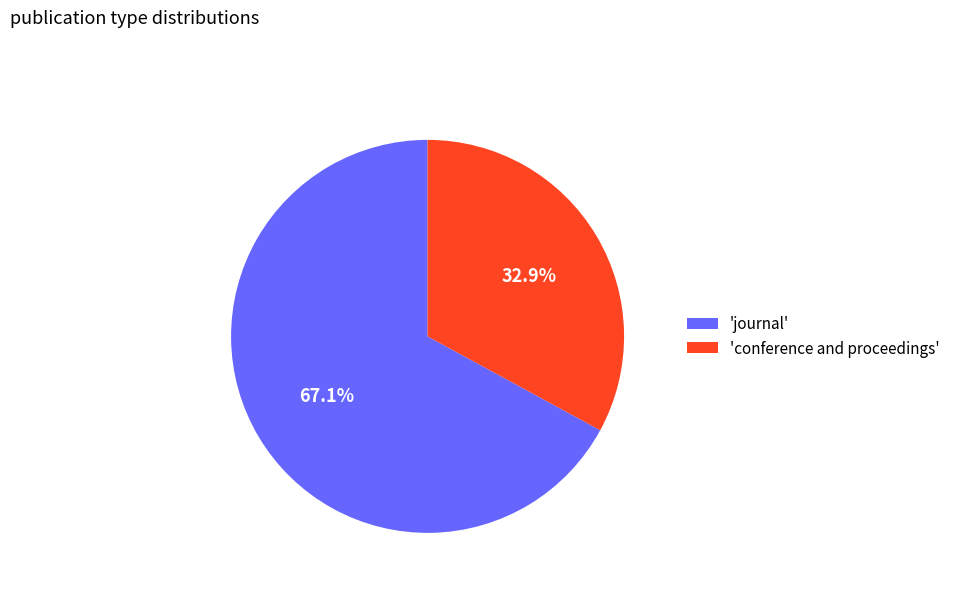

Rank the categories by value from highest to lowest.

'journal', 'conference and proceedings'